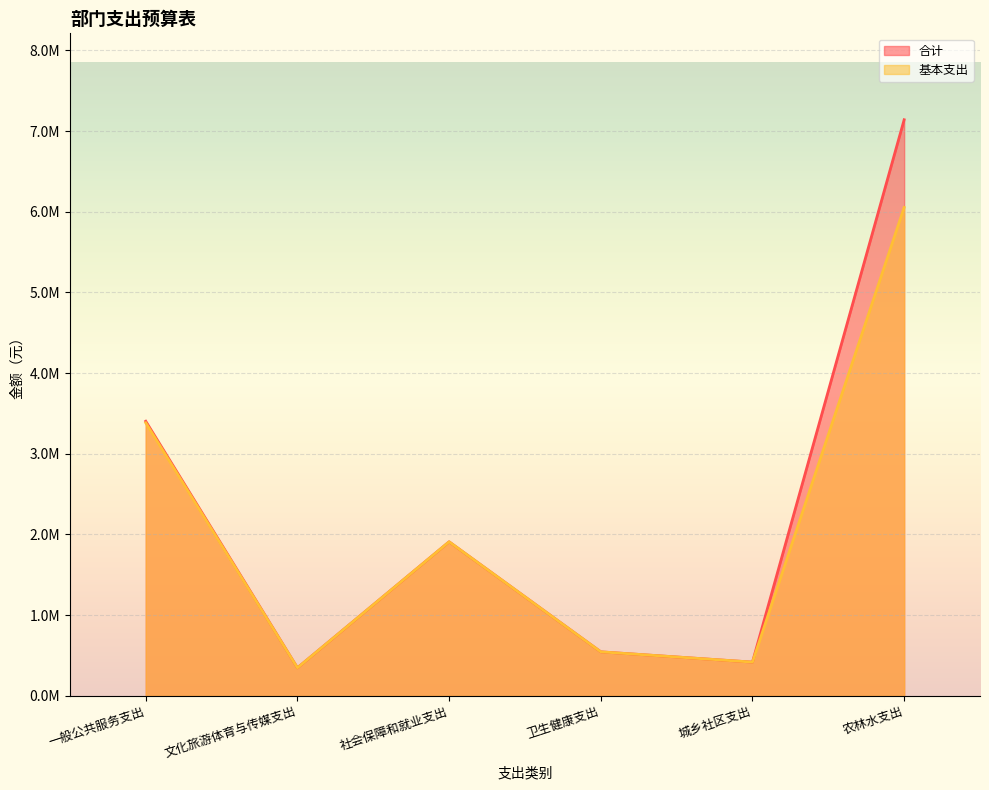

Between 卫生健康支出 and 社会保障和就业支出, which is larger?

社会保障和就业支出